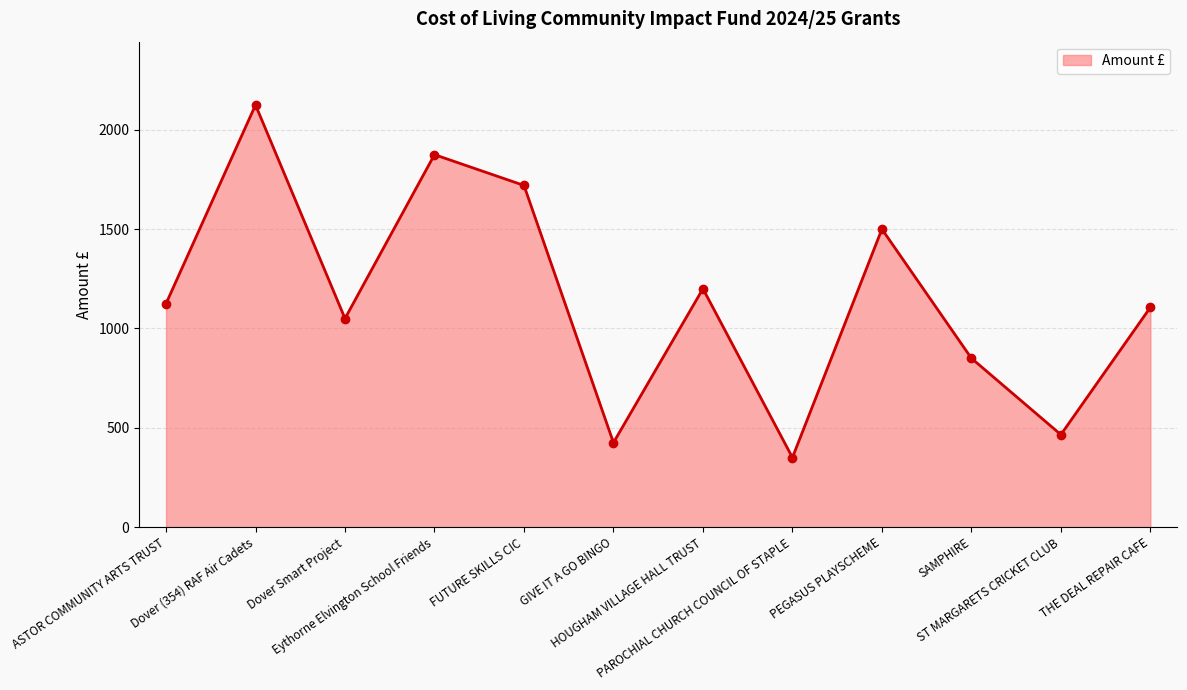

Between SAMPHIRE and THE DEAL REPAIR CAFE, which is larger?

THE DEAL REPAIR CAFE